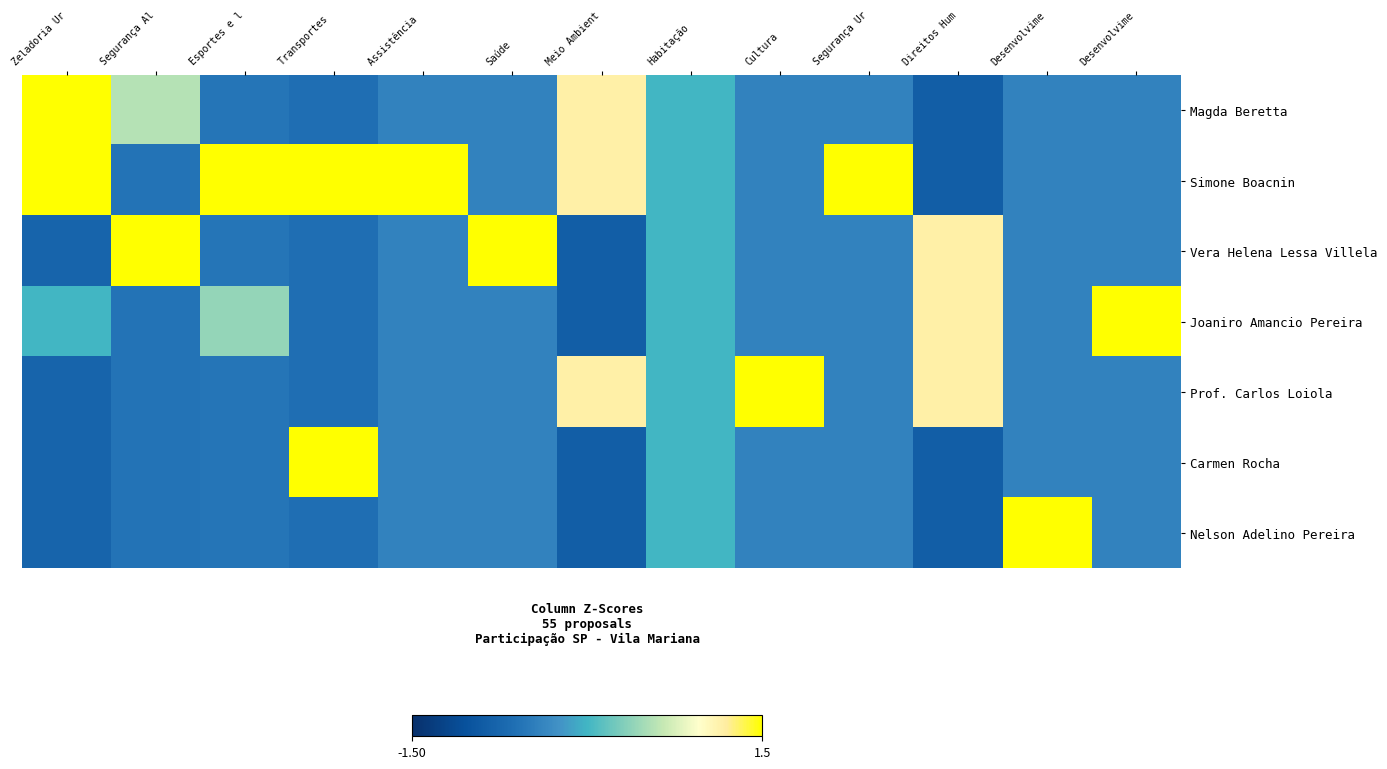

How many series are shown in this chart?

7